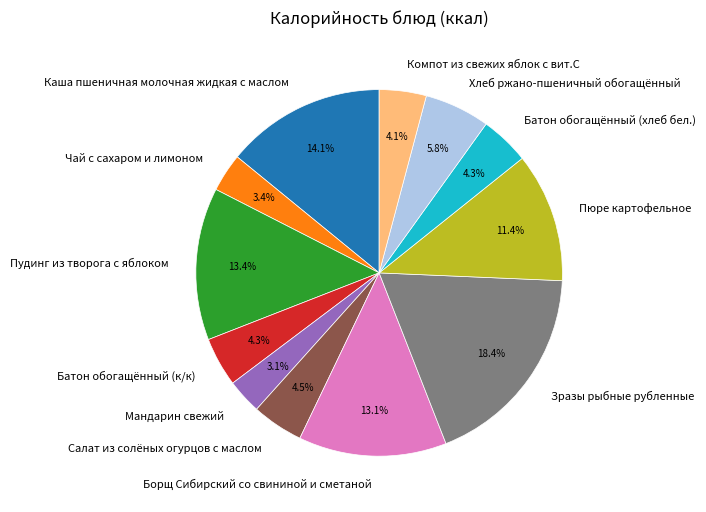

True or false: Пудинг из творога с яблоком accounts for 13% of the total.

True